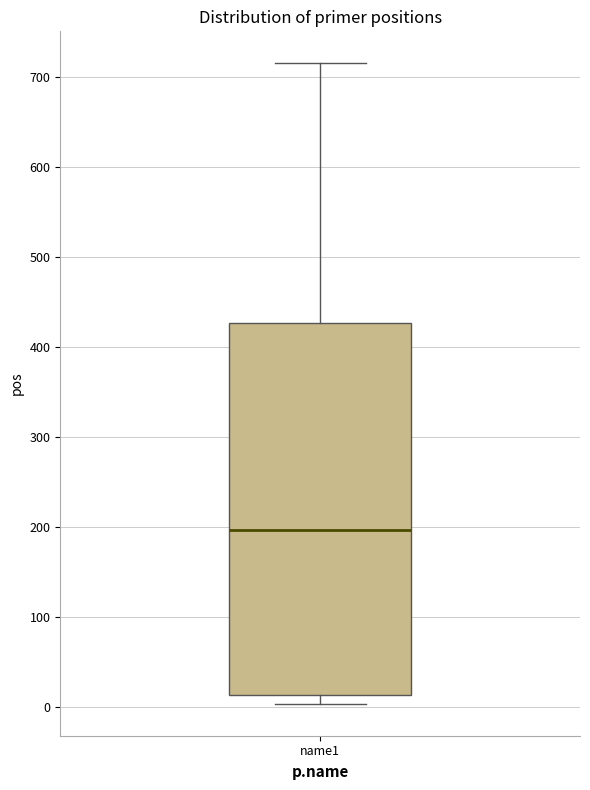

Transcribe this box plot: give where the median line is, the range the box spans, and where the two whiskers end, as read against the y-axis. The values are not printed on the chart, so give them approximately, as read against the axis.

median 200, box 10 to 430, whiskers 0 to 720